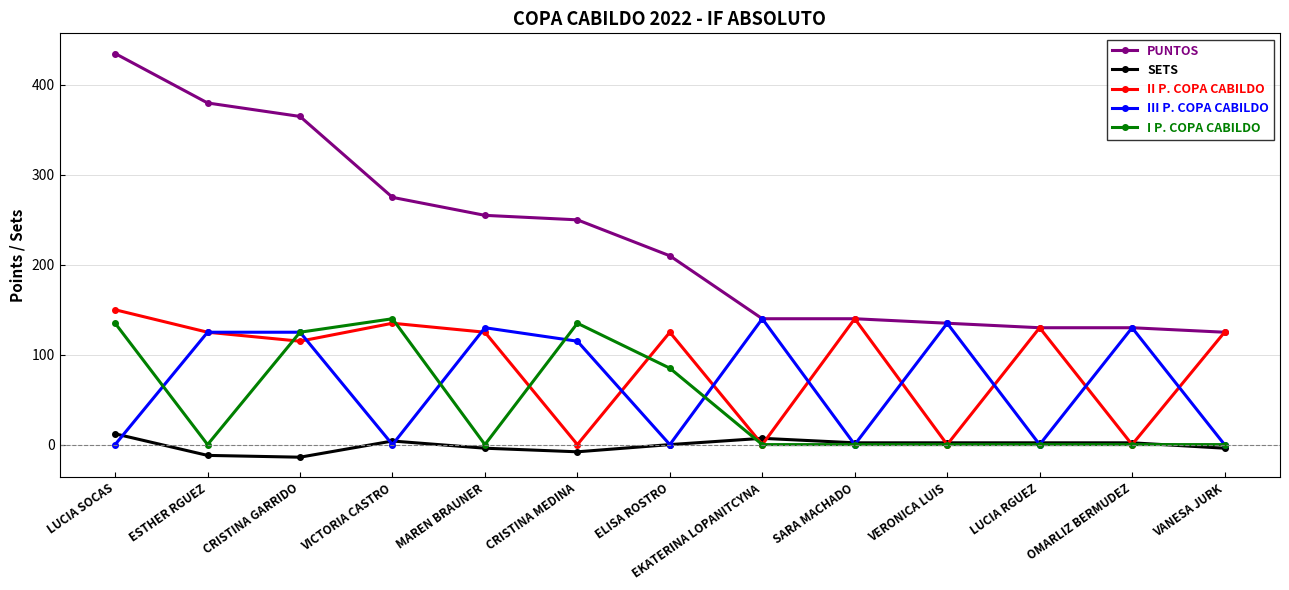

How many distinct data groups are displayed?

5